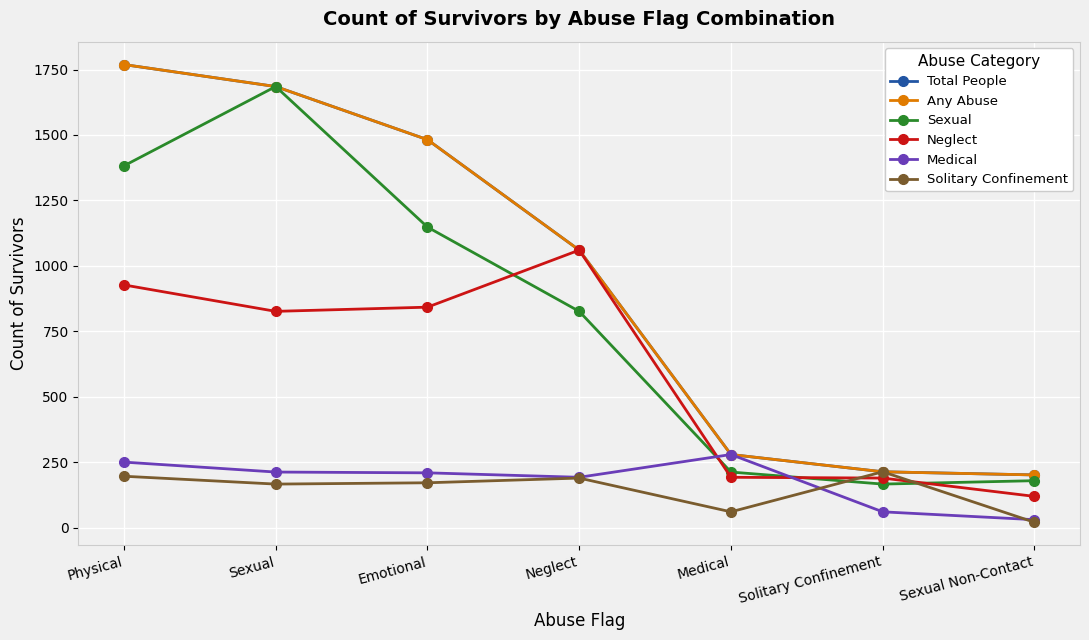

Does the chart have visible grid lines?

Yes